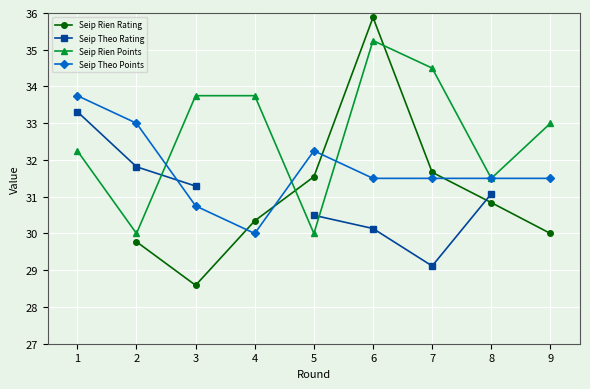

At which category does Seip Theo Points reach its first local peak?

5